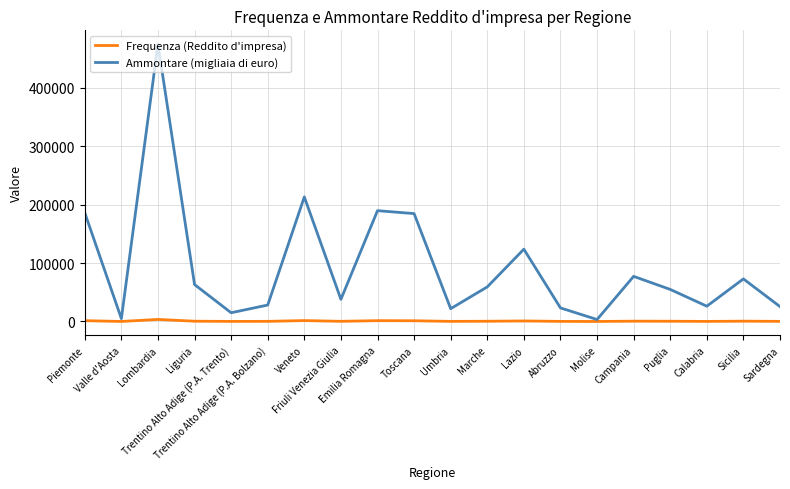

List the series in order of their overall mean, lowest first.

Frequenza (Reddito d'impresa), Ammontare (migliaia di euro)